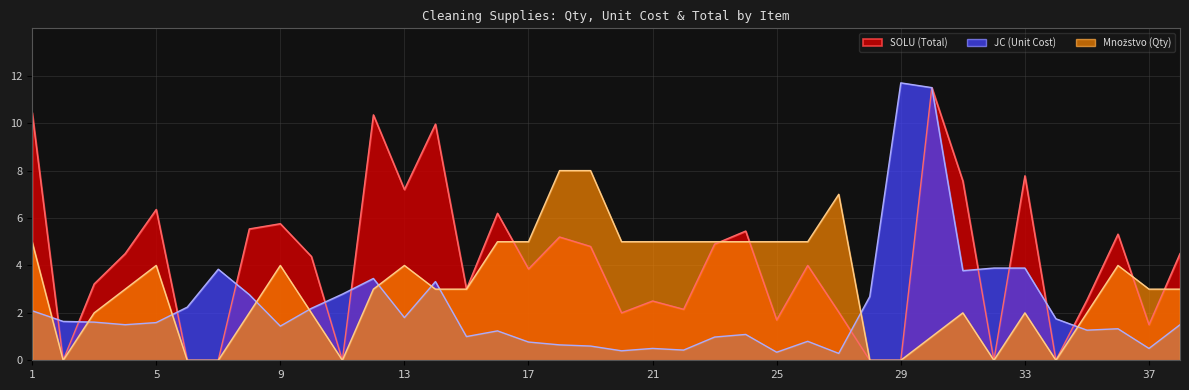

How many values in the Množstvo (Qty) series exceed 3?

17